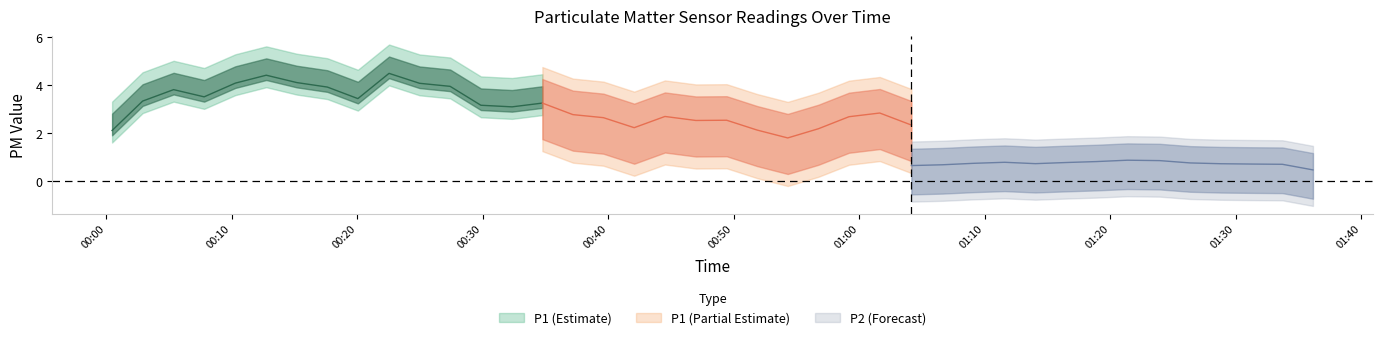

At 0, list the series in order from smallest to largest.

P2, P1